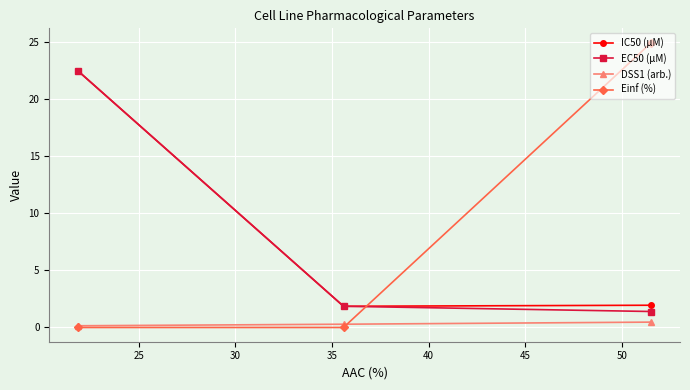

What is the lowest value of the EC50 (µM) series?

1.4